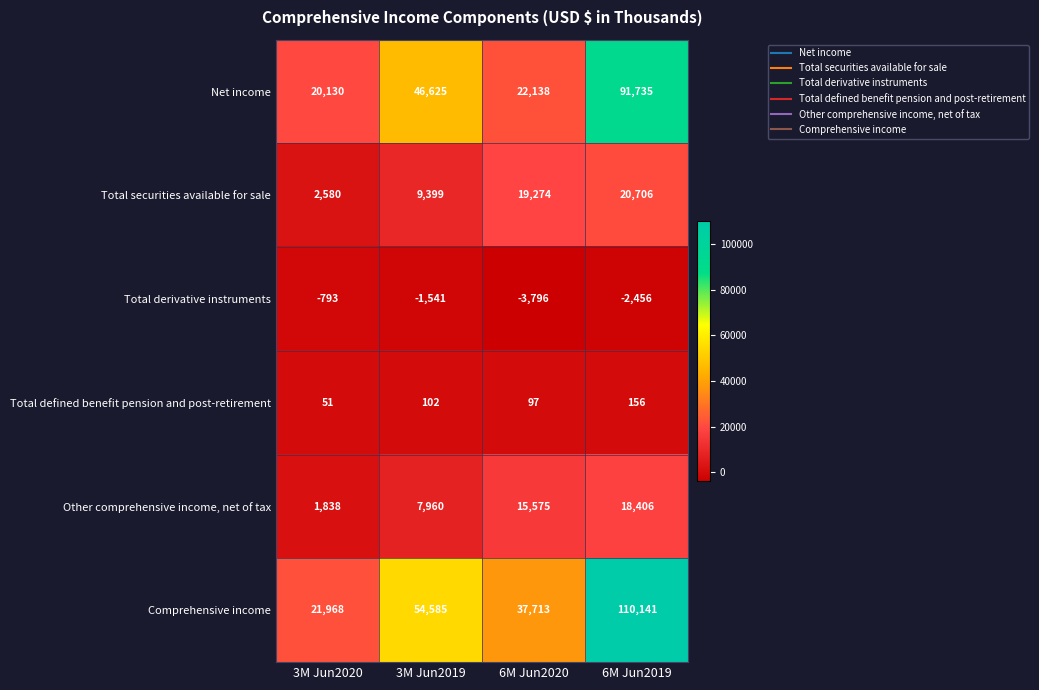

Count the number of data series in this chart.

6